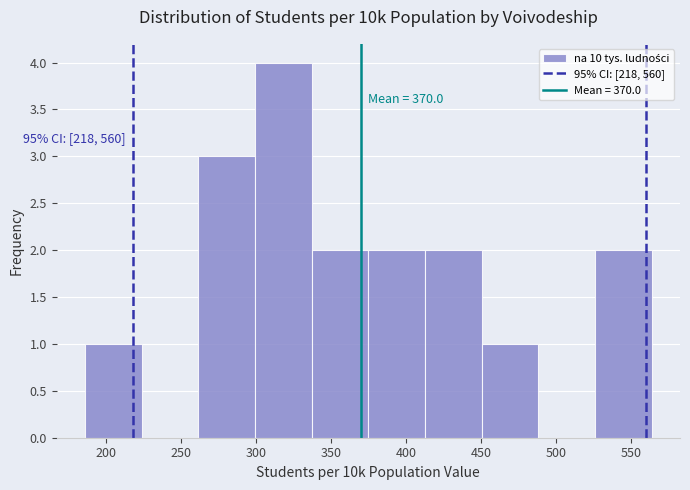

Which range on the x-axis has the tallest bar?

300 to 335